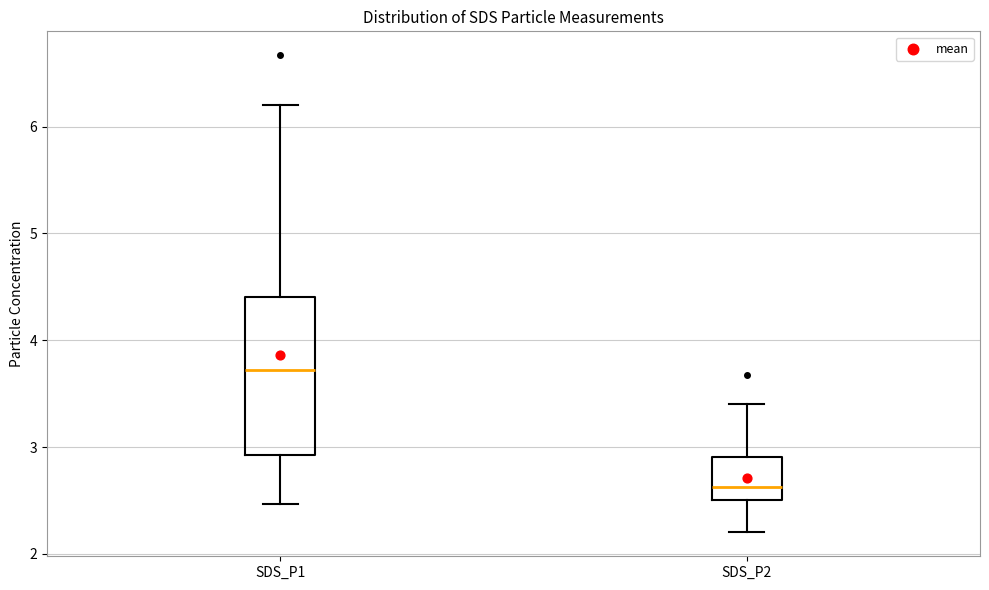

Which box's median line is the lowest?

SDS_P2